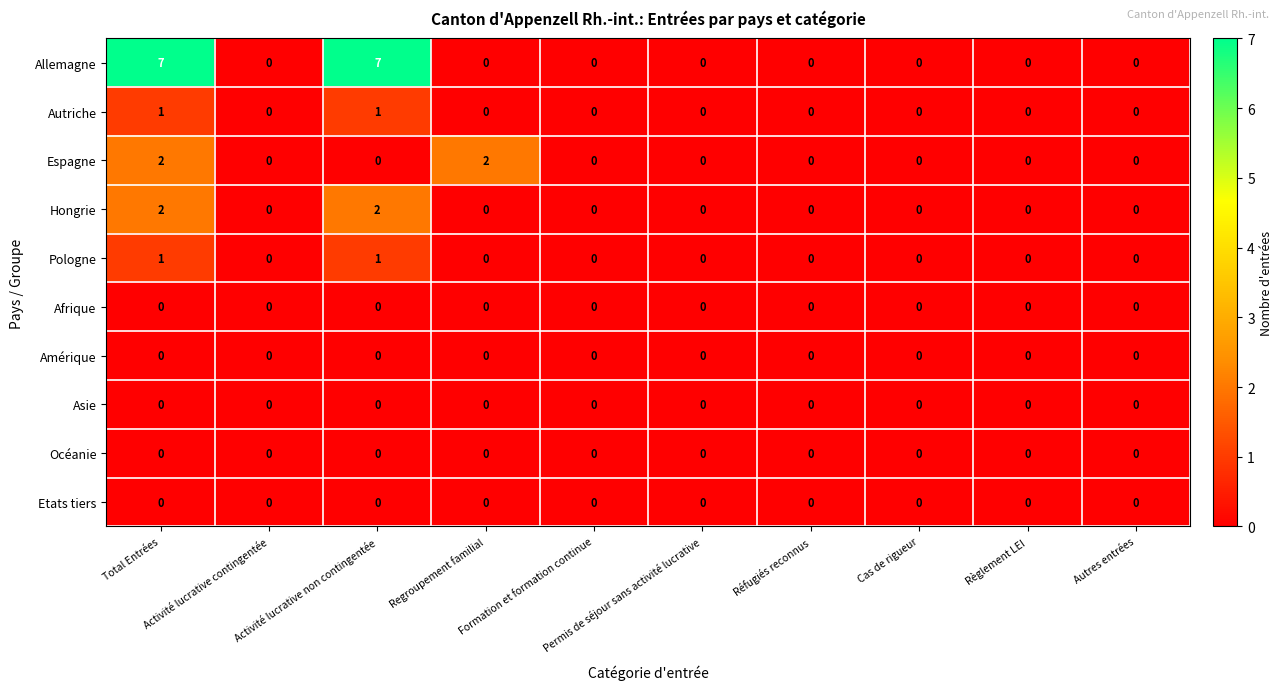

Which series has the widest spread of values?

Allemagne